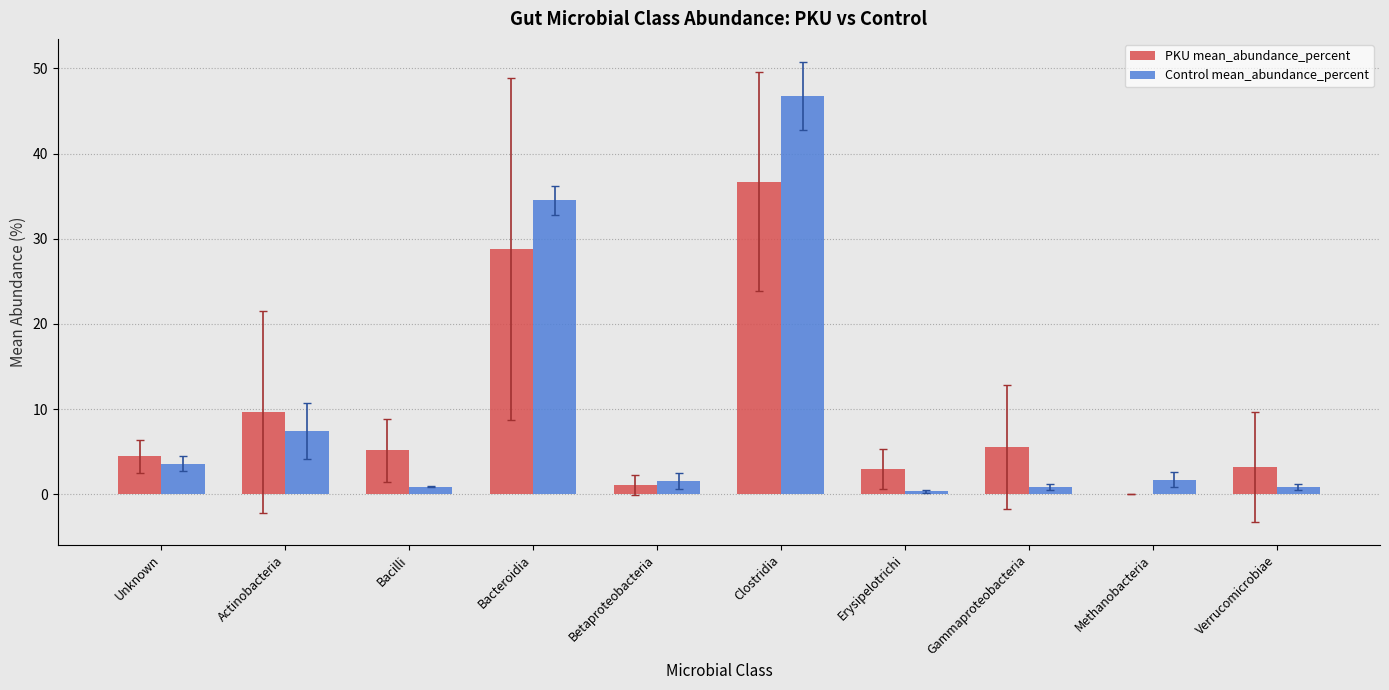

At which category is the sum across all series the highest?

Clostridia